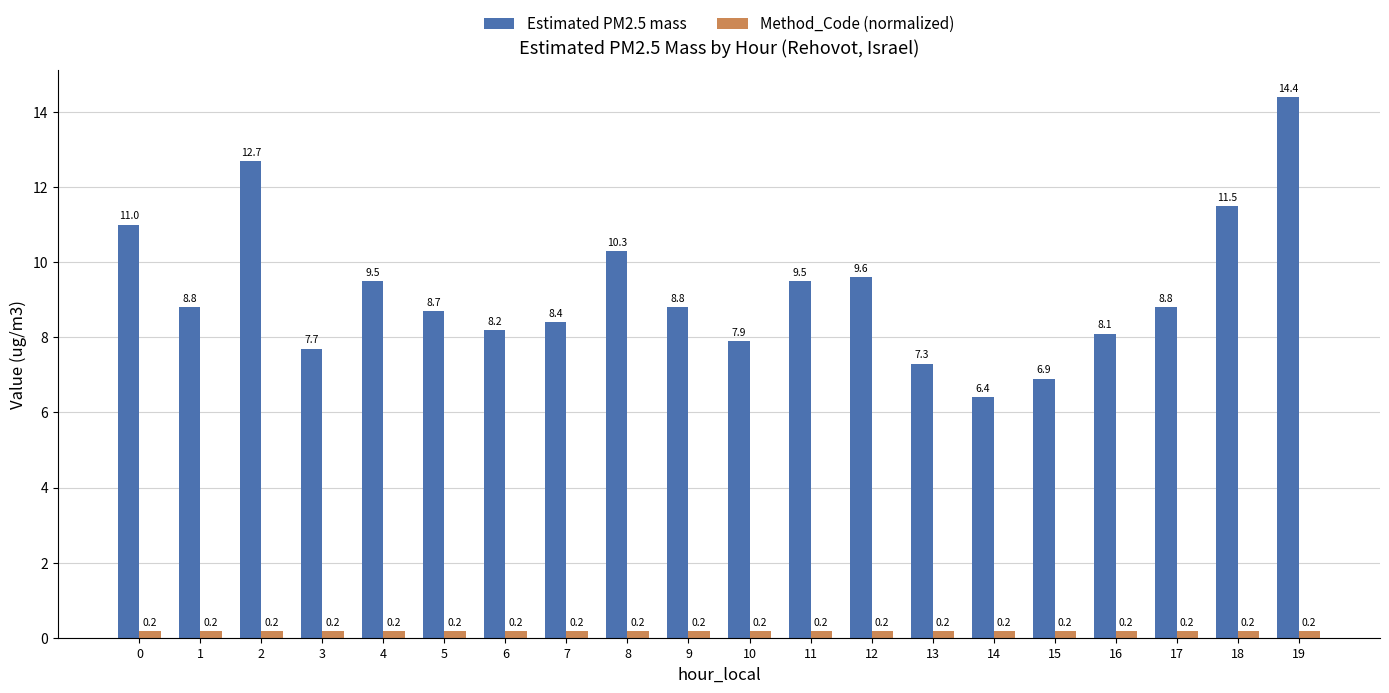

Is the value of Method_Code (normalized) at 19 greater than the value of Estimated PM2.5 mass at 5?

No